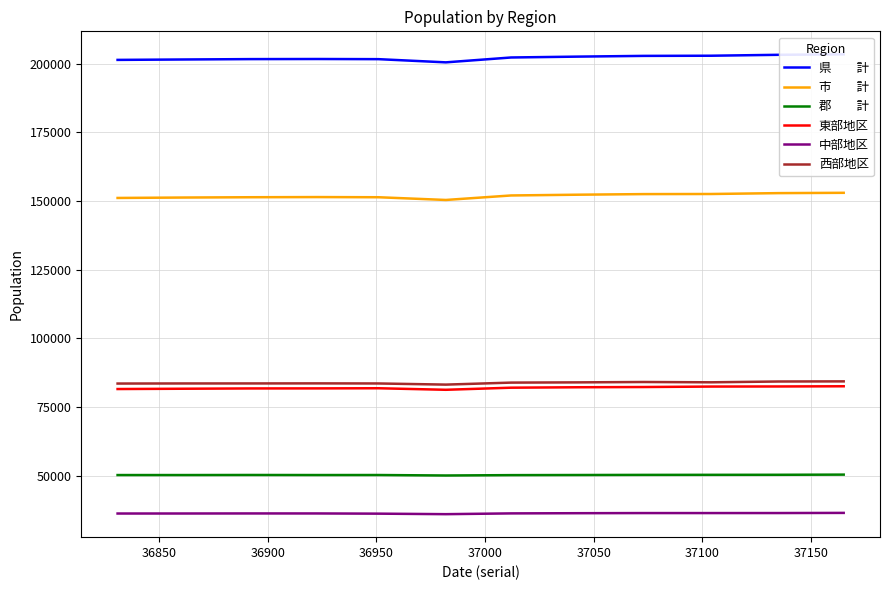

In 東部地区, how many points are higher than both neighbors (excluding endpoints)?

1